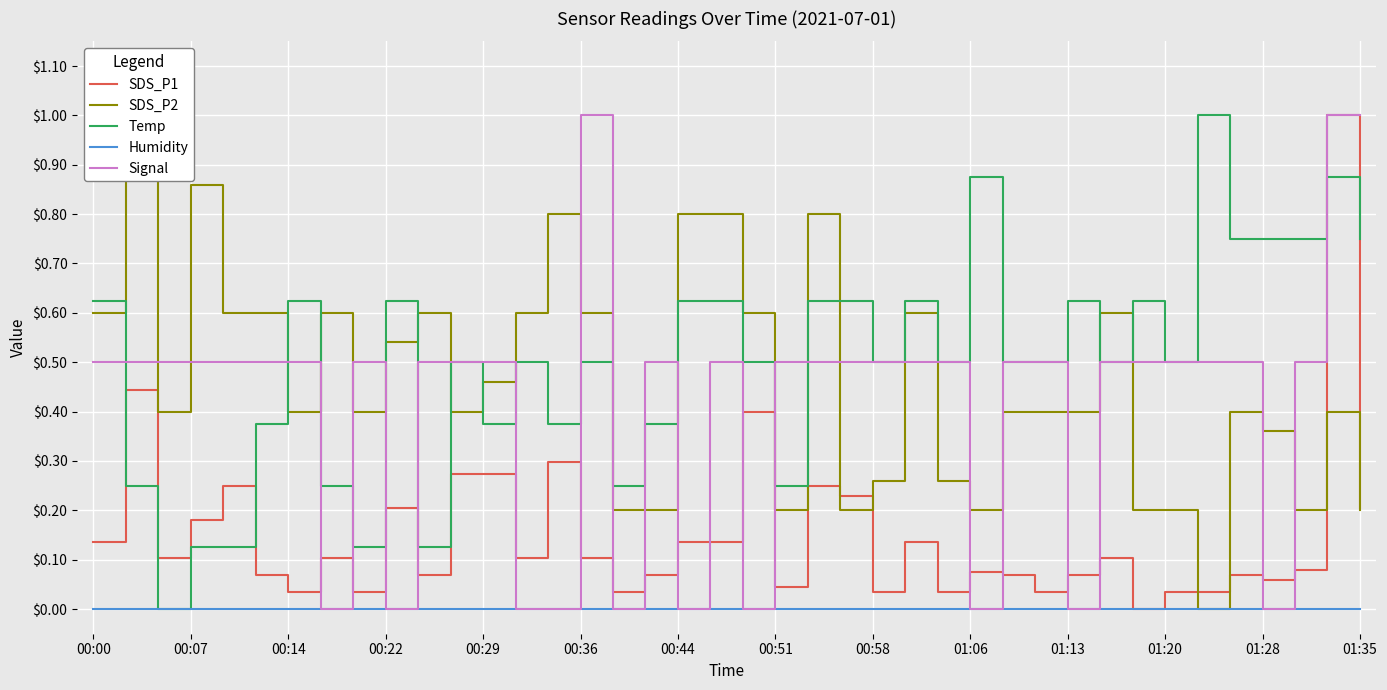

Is it true that Temp equals 0.7 at 01:20?

False